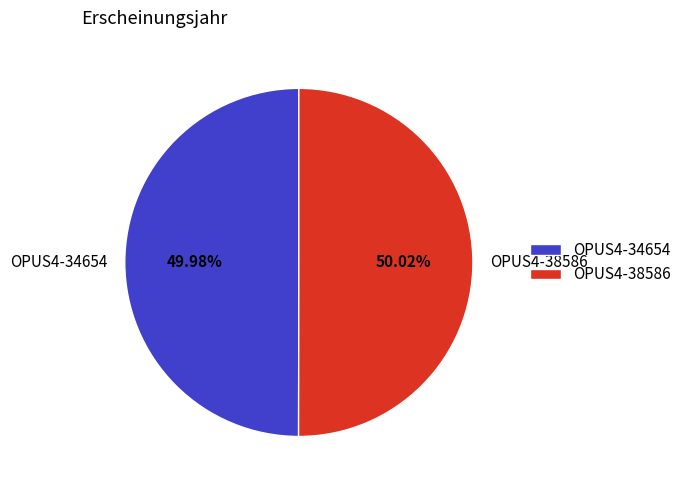

To the nearest percent, what is the average slice percentage?

50%